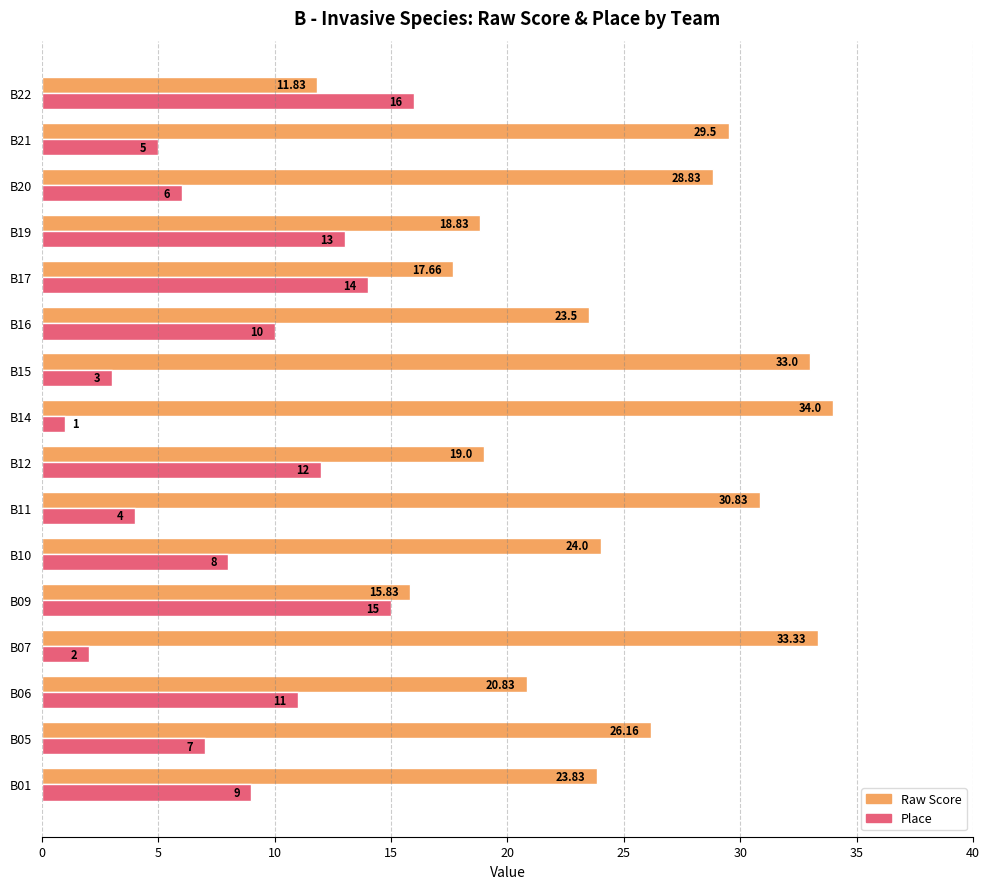

Which series has the largest range (max minus min)?

Raw Score